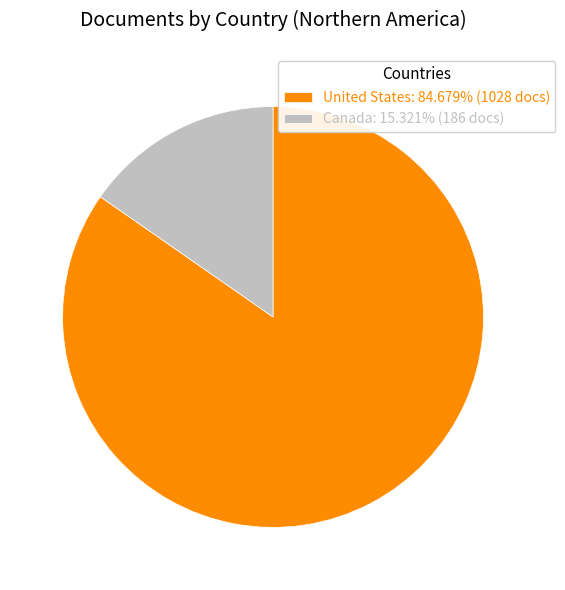

Rank the categories by value from lowest to highest.

Canada, United States